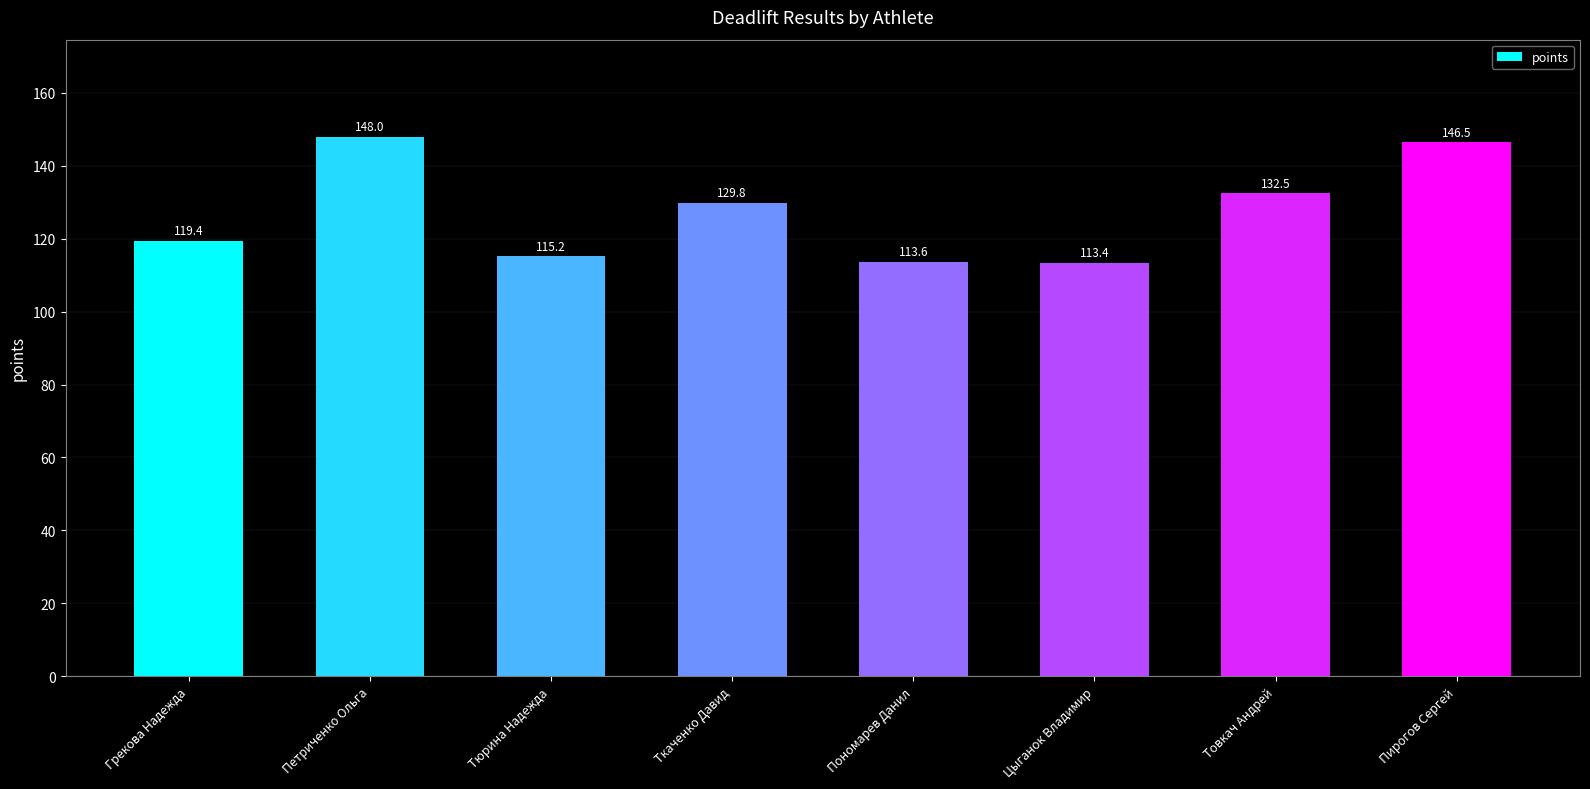

What is the average value?

127.3